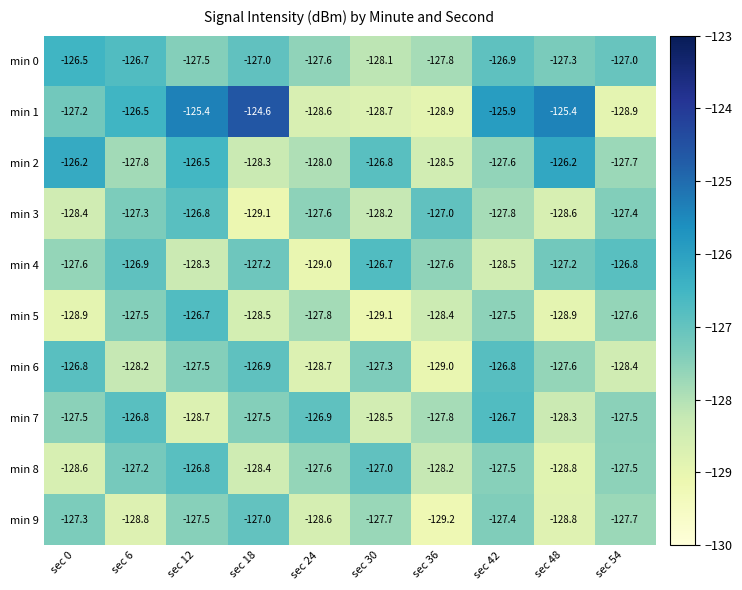

What is the difference between the min 8 values at sec 6 and sec 42?

0.3